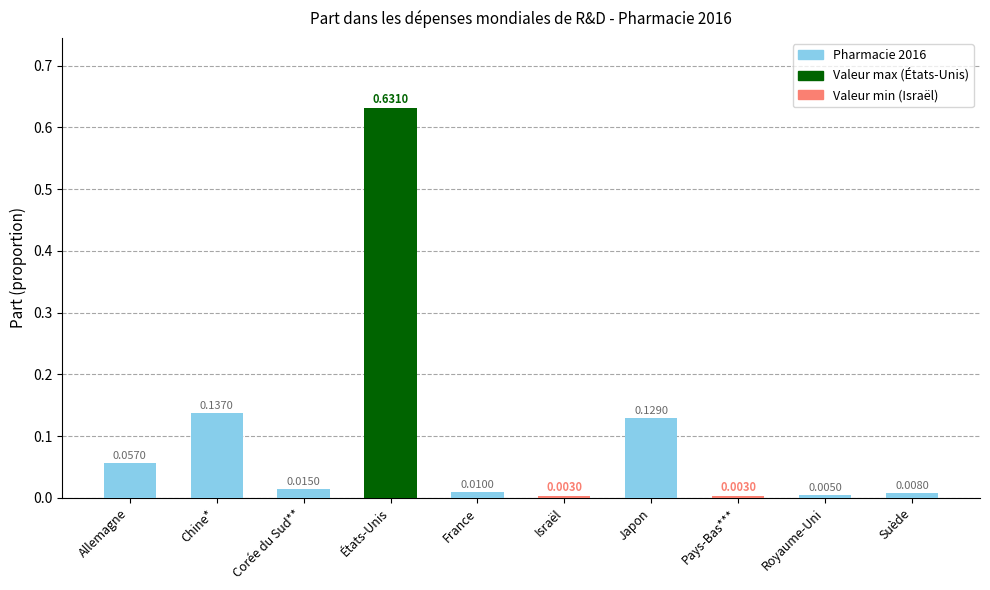

Which label corresponds to the largest value in the chart?

États-Unis